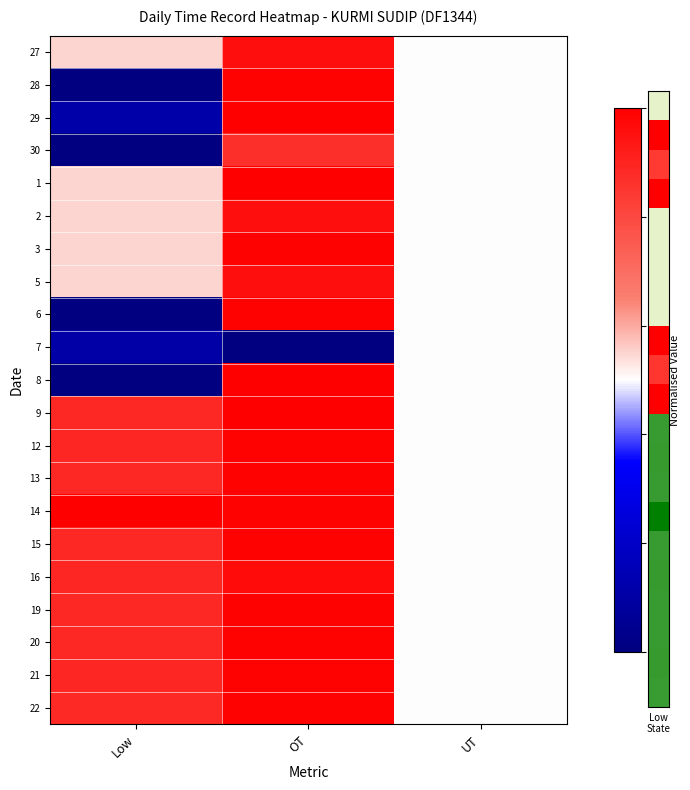

At which category is the sum across all series the highest?

OT